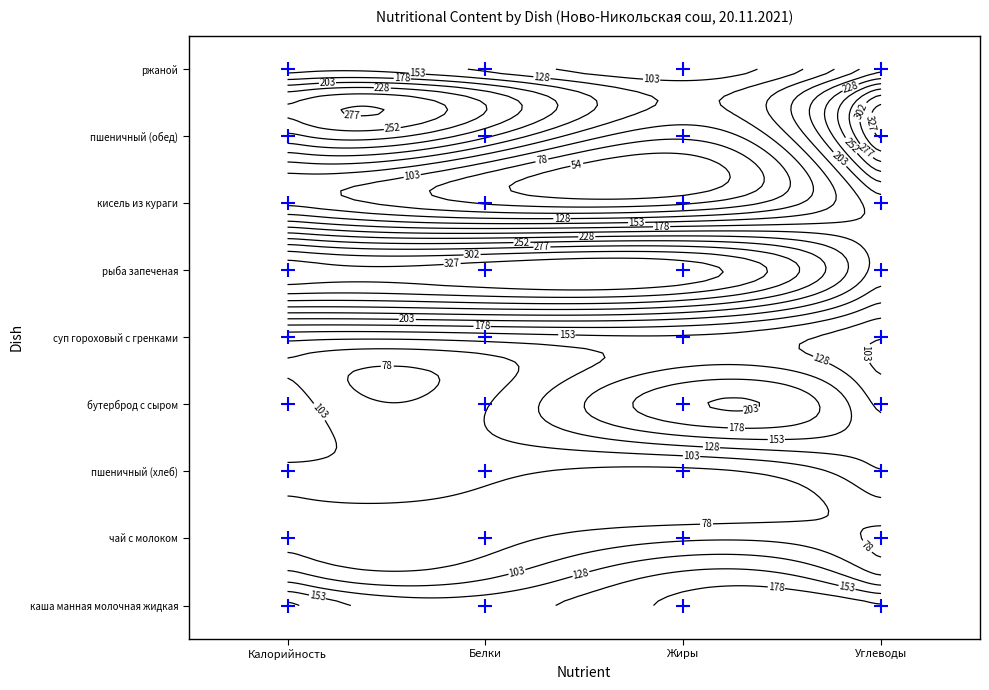

Between Белки and Калорийность, which is larger?

Белки